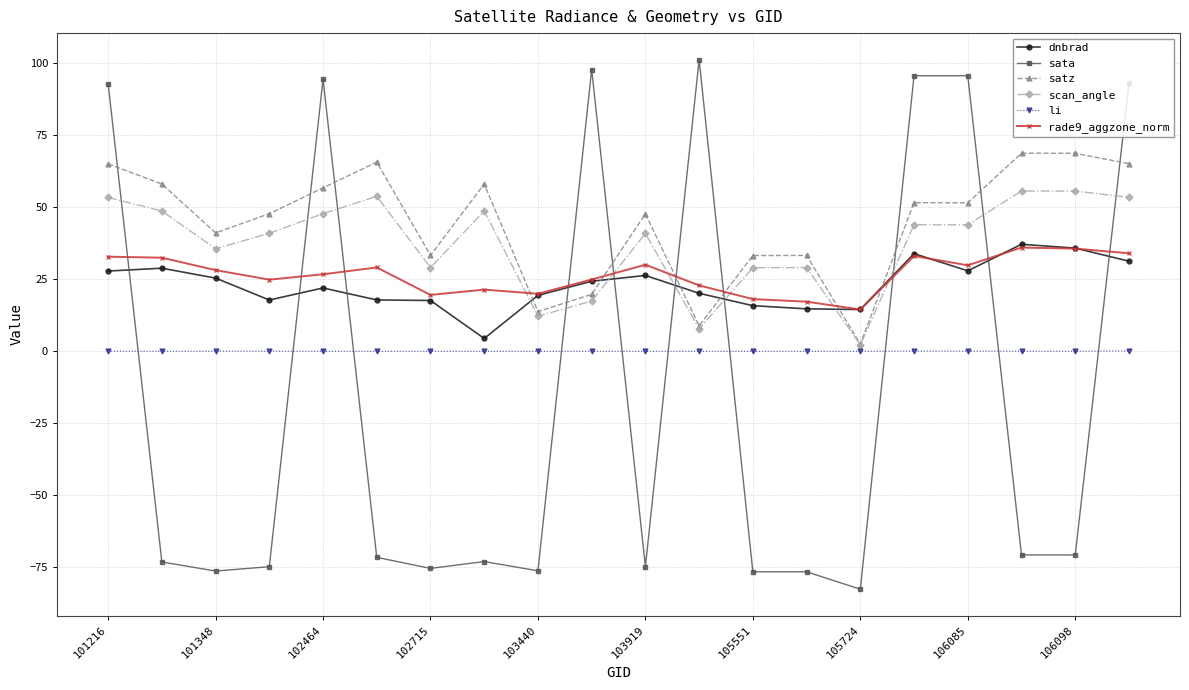

What is the lowest value of the scan_angle series?

2.2